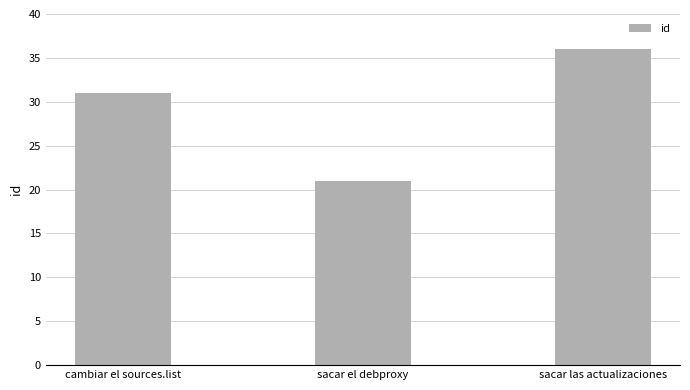

At which label is the value closest to 28?

cambiar el sources.list